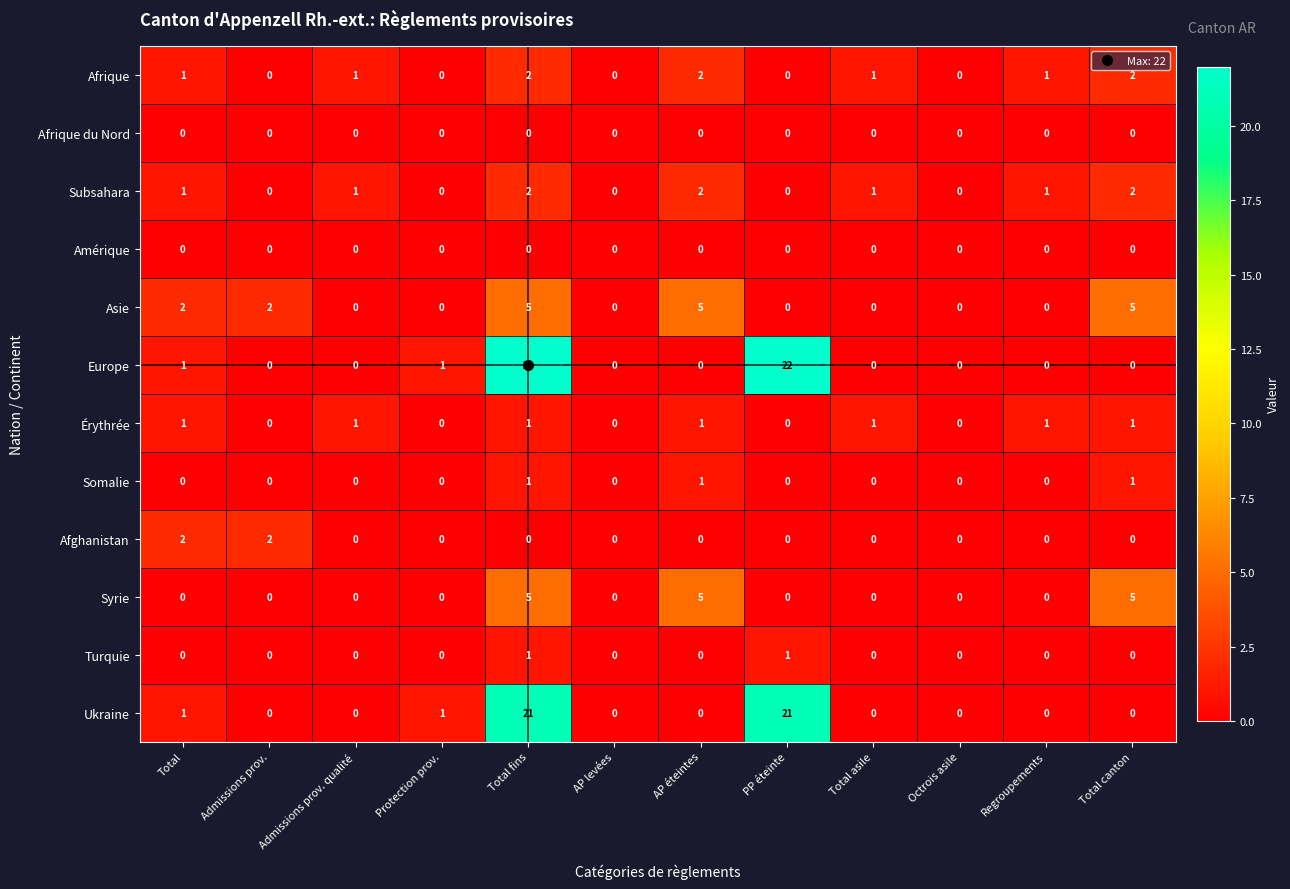

The value of Syrie at Total asile is 3. True or false?

False